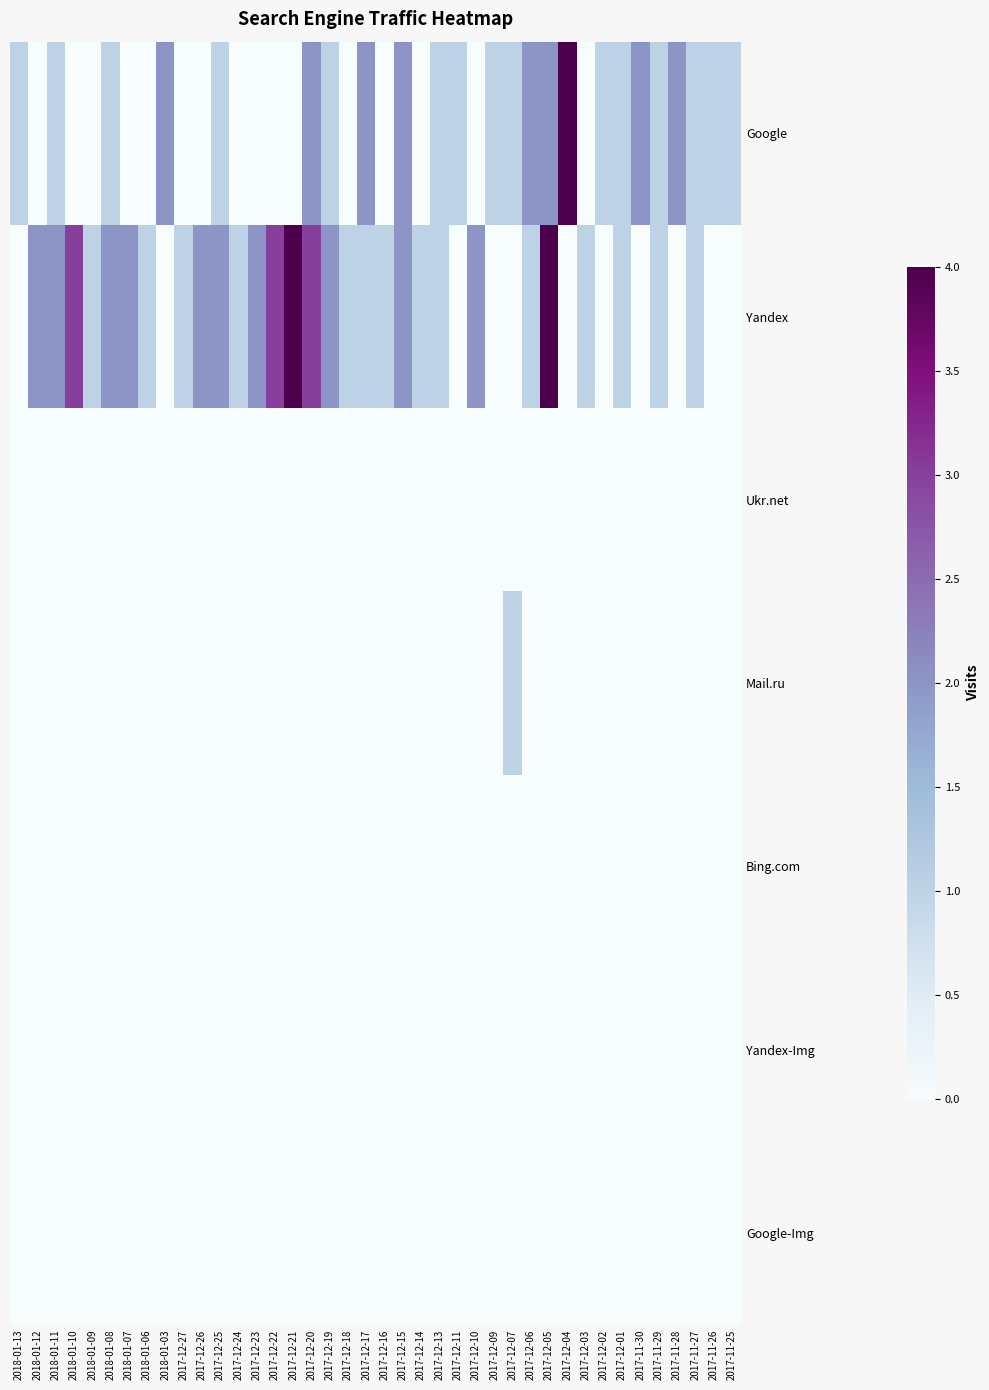

Reading left to right, list all the values displayed in this chart.

Google: 2018-01-13=1	2018-01-12=0	2018-01-11=1	2018-01-10=0	2018-01-09=0	2018-01-08=1	2018-01-07=0	2018-01-06=0	2018-01-03=2	2017-12-27=0	2017-12-26=0	2017-12-25=1	2017-12-24=0	2017-12-23=0	2017-12-22=0	2017-12-21=0	2017-12-20=2	2017-12-19=1	2017-12-18=0	2017-12-17=2	2017-12-16=0	2017-12-15=2	2017-12-14=0	2017-12-13=1	2017-12-11=1	2017-12-10=0	2017-12-09=1	2017-12-07=1	2017-12-06=2	2017-12-05=2	2017-12-04=4	2017-12-03=0	2017-12-02=1	2017-12-01=1	2017-11-30=2	2017-11-29=1	2017-11-28=2	2017-11-27=1	2017-11-26=1	2017-11-25=1
Yandex: 2018-01-13=0	2018-01-12=2	2018-01-11=2	2018-01-10=3	2018-01-09=1	2018-01-08=2	2018-01-07=2	2018-01-06=1	2018-01-03=0	2017-12-27=1	2017-12-26=2	2017-12-25=2	2017-12-24=1	2017-12-23=2	2017-12-22=3	2017-12-21=4	2017-12-20=3	2017-12-19=2	2017-12-18=1	2017-12-17=1	2017-12-16=1	2017-12-15=2	2017-12-14=1	2017-12-13=1	2017-12-11=0	2017-12-10=2	2017-12-09=0	2017-12-07=0	2017-12-06=1	2017-12-05=4	2017-12-04=0	2017-12-03=1	2017-12-02=0	2017-12-01=1	2017-11-30=0	2017-11-29=1	2017-11-28=0	2017-11-27=1	2017-11-26=0	2017-11-25=0
Ukr.net: 2018-01-13=0	2018-01-12=0	2018-01-11=0	2018-01-10=0	2018-01-09=0	2018-01-08=0	2018-01-07=0	2018-01-06=0	2018-01-03=0	2017-12-27=0	2017-12-26=0	2017-12-25=0	2017-12-24=0	2017-12-23=0	2017-12-22=0	2017-12-21=0	2017-12-20=0	2017-12-19=0	2017-12-18=0	2017-12-17=0	2017-12-16=0	2017-12-15=0	2017-12-14=0	2017-12-13=0	2017-12-11=0	2017-12-10=0	2017-12-09=0	2017-12-07=0	2017-12-06=0	2017-12-05=0	2017-12-04=0	2017-12-03=0	2017-12-02=0	2017-12-01=0	2017-11-30=0	2017-11-29=0	2017-11-28=0	2017-11-27=0	2017-11-26=0	2017-11-25=0
Mail.ru: 2018-01-13=0	2018-01-12=0	2018-01-11=0	2018-01-10=0	2018-01-09=0	2018-01-08=0	2018-01-07=0	2018-01-06=0	2018-01-03=0	2017-12-27=0	2017-12-26=0	2017-12-25=0	2017-12-24=0	2017-12-23=0	2017-12-22=0	2017-12-21=0	2017-12-20=0	2017-12-19=0	2017-12-18=0	2017-12-17=0	2017-12-16=0	2017-12-15=0	2017-12-14=0	2017-12-13=0	2017-12-11=0	2017-12-10=0	2017-12-09=0	2017-12-07=1	2017-12-06=0	2017-12-05=0	2017-12-04=0	2017-12-03=0	2017-12-02=0	2017-12-01=0	2017-11-30=0	2017-11-29=0	2017-11-28=0	2017-11-27=0	2017-11-26=0	2017-11-25=0
Bing.com: 2018-01-13=0	2018-01-12=0	2018-01-11=0	2018-01-10=0	2018-01-09=0	2018-01-08=0	2018-01-07=0	2018-01-06=0	2018-01-03=0	2017-12-27=0	2017-12-26=0	2017-12-25=0	2017-12-24=0	2017-12-23=0	2017-12-22=0	2017-12-21=0	2017-12-20=0	2017-12-19=0	2017-12-18=0	2017-12-17=0	2017-12-16=0	2017-12-15=0	2017-12-14=0	2017-12-13=0	2017-12-11=0	2017-12-10=0	2017-12-09=0	2017-12-07=0	2017-12-06=0	2017-12-05=0	2017-12-04=0	2017-12-03=0	2017-12-02=0	2017-12-01=0	2017-11-30=0	2017-11-29=0	2017-11-28=0	2017-11-27=0	2017-11-26=0	2017-11-25=0
Yandex-Img: 2018-01-13=0	2018-01-12=0	2018-01-11=0	2018-01-10=0	2018-01-09=0	2018-01-08=0	2018-01-07=0	2018-01-06=0	2018-01-03=0	2017-12-27=0	2017-12-26=0	2017-12-25=0	2017-12-24=0	2017-12-23=0	2017-12-22=0	2017-12-21=0	2017-12-20=0	2017-12-19=0	2017-12-18=0	2017-12-17=0	2017-12-16=0	2017-12-15=0	2017-12-14=0	2017-12-13=0	2017-12-11=0	2017-12-10=0	2017-12-09=0	2017-12-07=0	2017-12-06=0	2017-12-05=0	2017-12-04=0	2017-12-03=0	2017-12-02=0	2017-12-01=0	2017-11-30=0	2017-11-29=0	2017-11-28=0	2017-11-27=0	2017-11-26=0	2017-11-25=0
Google-Img: 2018-01-13=0	2018-01-12=0	2018-01-11=0	2018-01-10=0	2018-01-09=0	2018-01-08=0	2018-01-07=0	2018-01-06=0	2018-01-03=0	2017-12-27=0	2017-12-26=0	2017-12-25=0	2017-12-24=0	2017-12-23=0	2017-12-22=0	2017-12-21=0	2017-12-20=0	2017-12-19=0	2017-12-18=0	2017-12-17=0	2017-12-16=0	2017-12-15=0	2017-12-14=0	2017-12-13=0	2017-12-11=0	2017-12-10=0	2017-12-09=0	2017-12-07=0	2017-12-06=0	2017-12-05=0	2017-12-04=0	2017-12-03=0	2017-12-02=0	2017-12-01=0	2017-11-30=0	2017-11-29=0	2017-11-28=0	2017-11-27=0	2017-11-26=0	2017-11-25=0